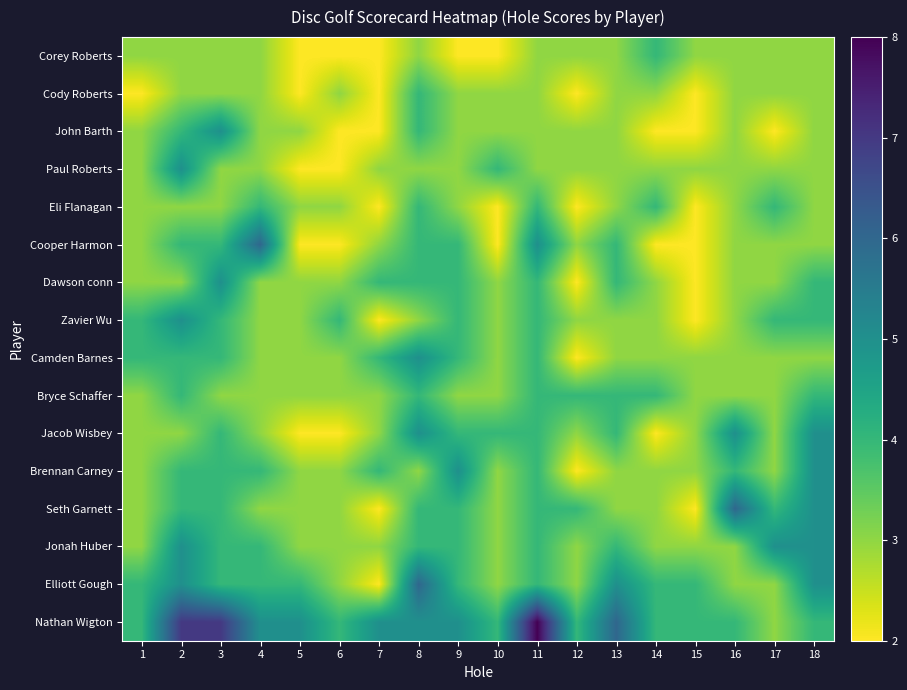

Which series has the largest total across all categories?

Nathan Wigton